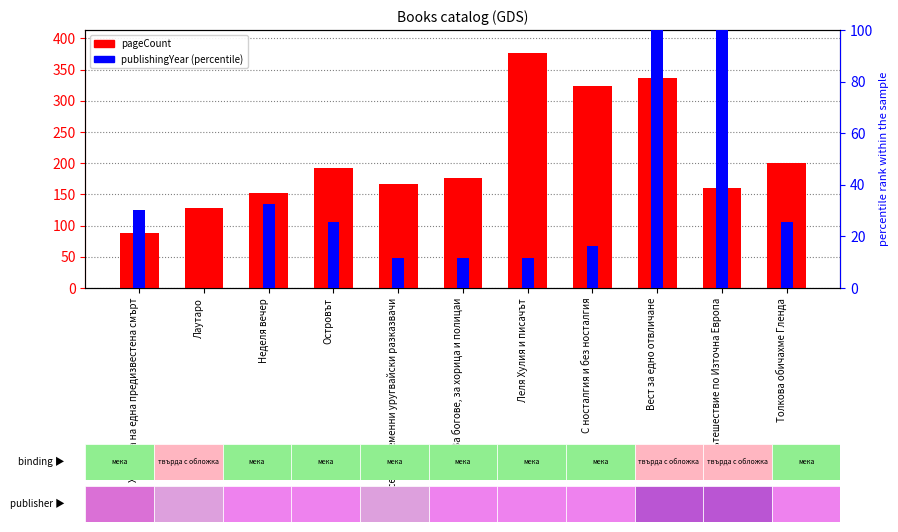

True or false: pageCount has a value of 299.2 at Десет съвременни уругвайски разказвачи.

False